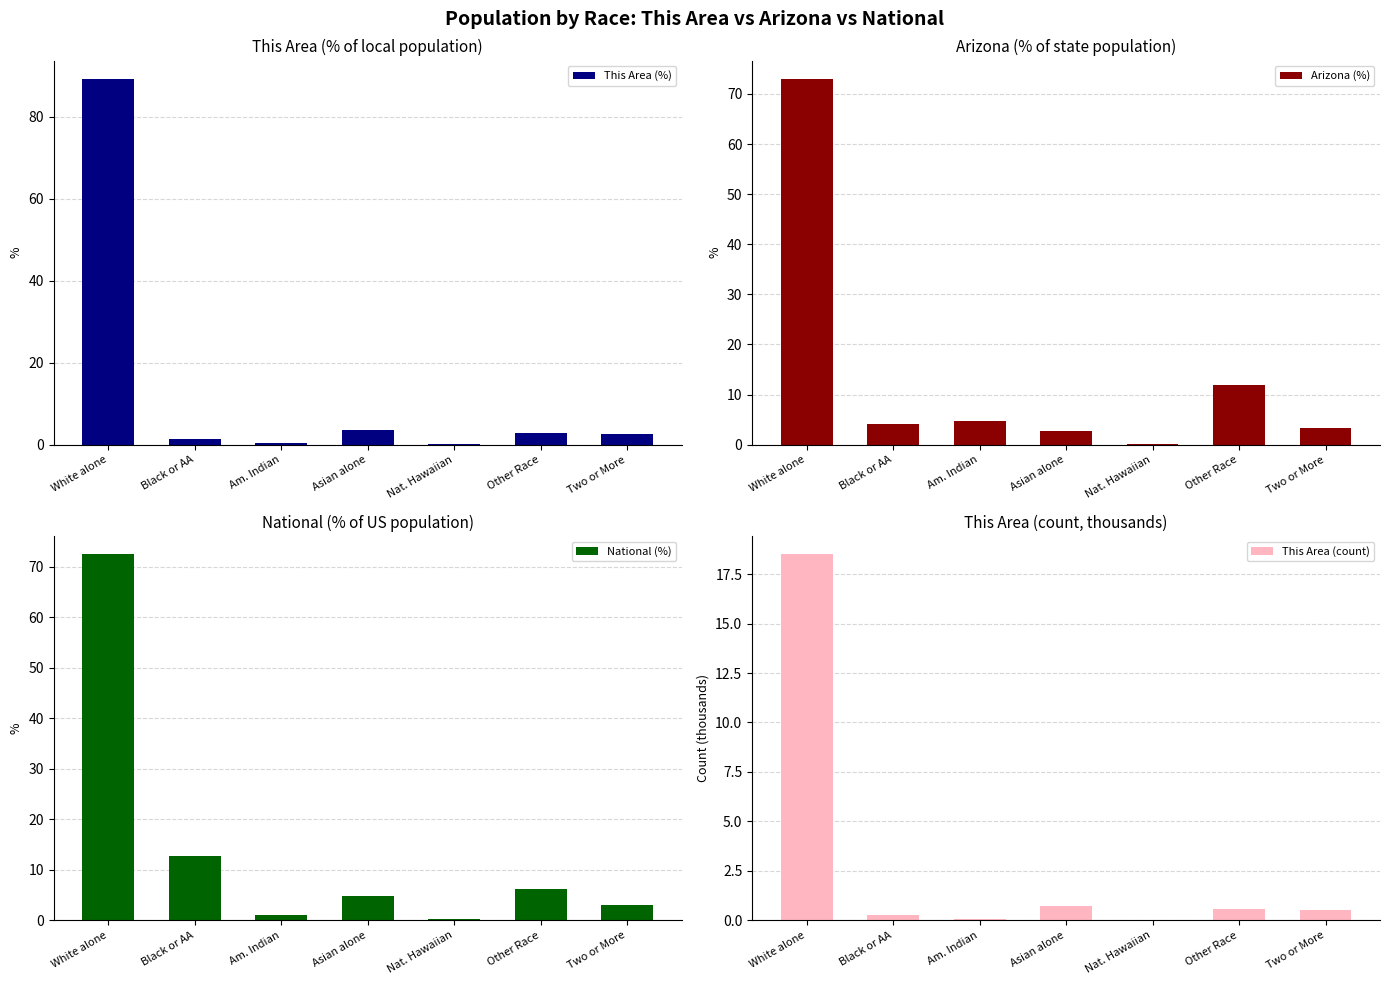

What is the average value of the Arizona (%) series?

14.3